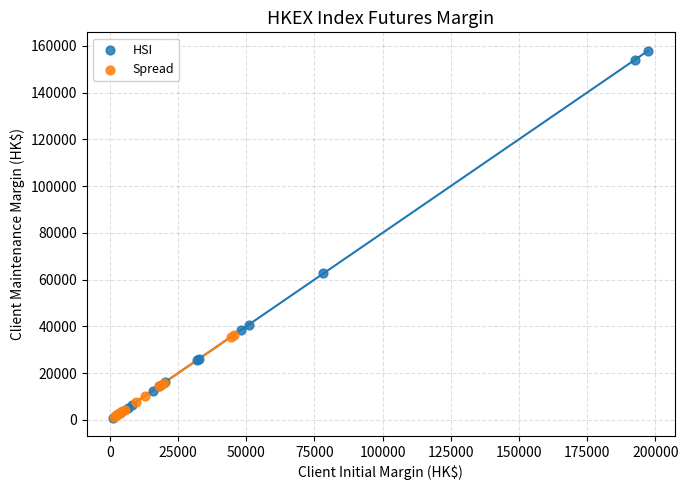

Which series has the largest Y range (max minus min)?

HSI